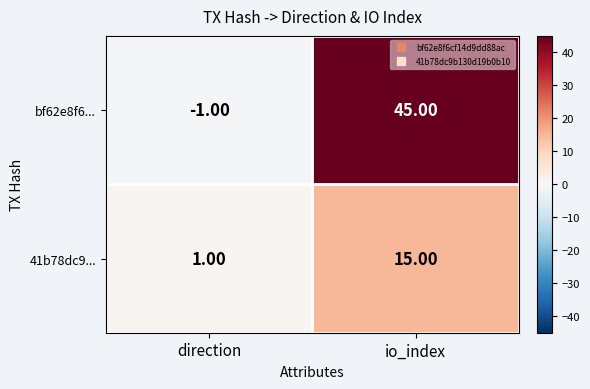

At which label is bf62e8f6... closest to 22?

direction